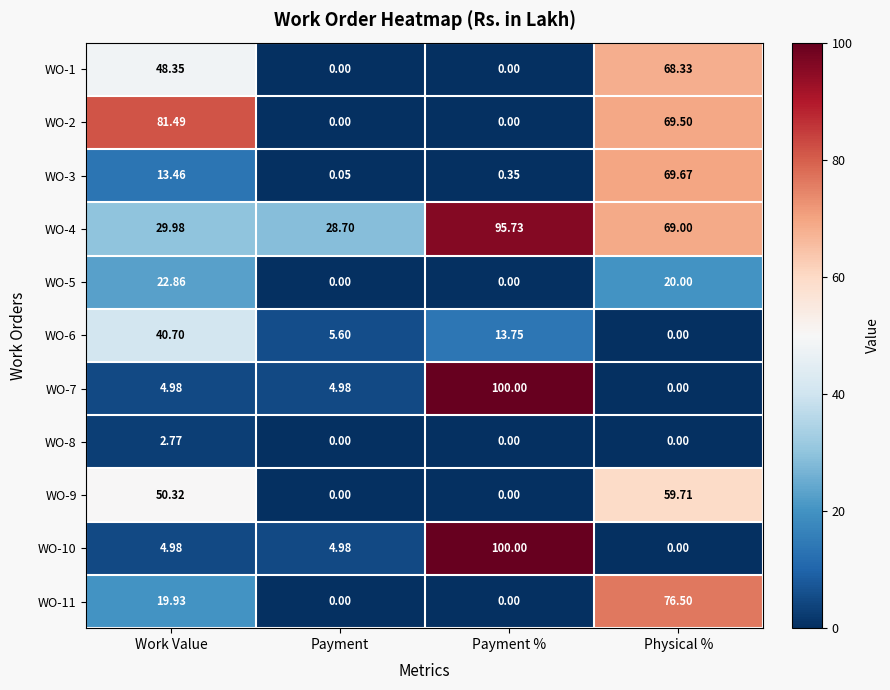

At which category does the chart reach its peak across all series?

Payment %